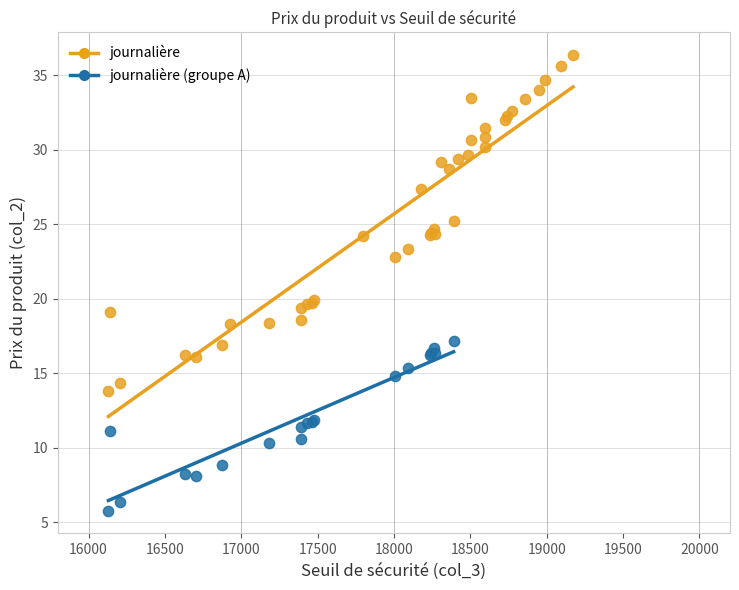

Which series has the widest spread of Y values?

journalière